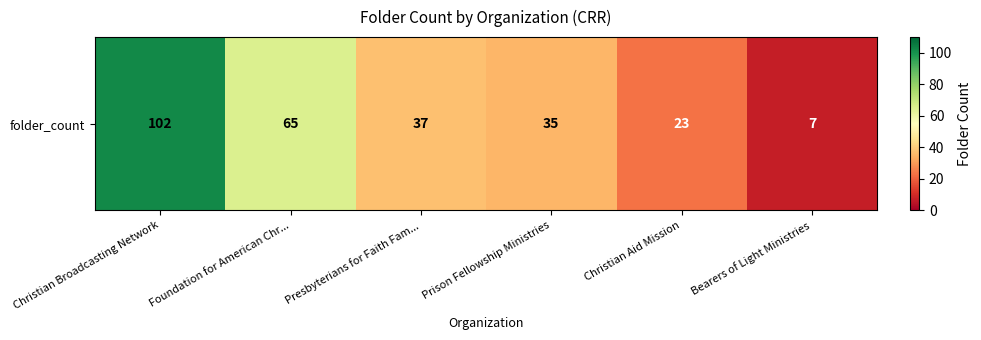

Rank the categories by value from highest to lowest.

Christian Broadcasting Network, Foundation for American Chr..., Presbyterians for Faith Fam..., Prison Fellowship Ministries, Christian Aid Mission, Bearers of Light Ministries